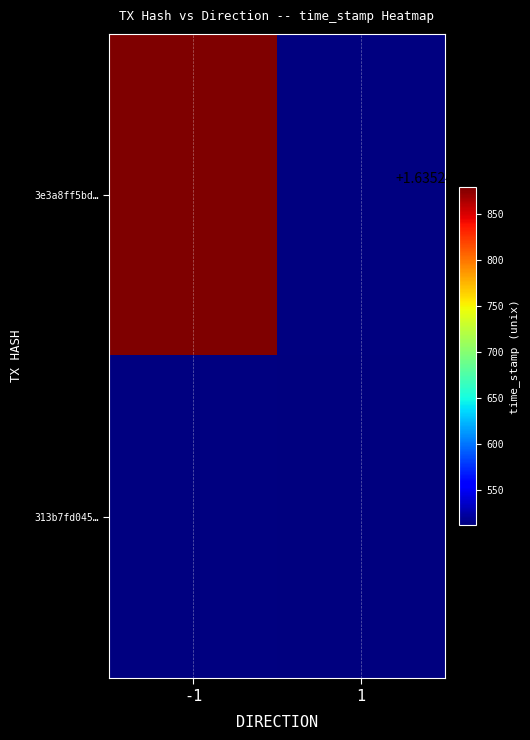

List the series in order of their peak value, highest first.

3e3a8ff5bdc9a93db490d5f35bc5c90f8e6bbf6, 313b7fd0451c26bad5a904179392c42d5242068